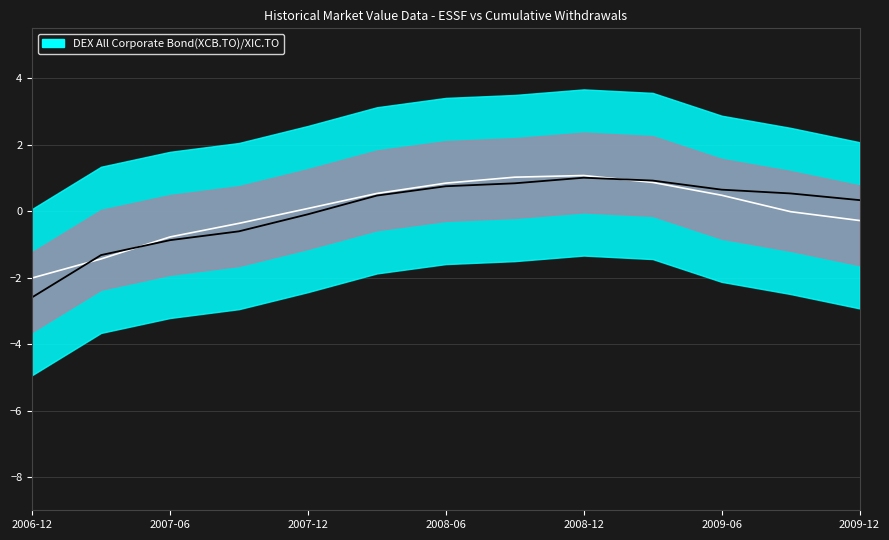

How many values in the Smoothed ESSF series exceed 0?

7